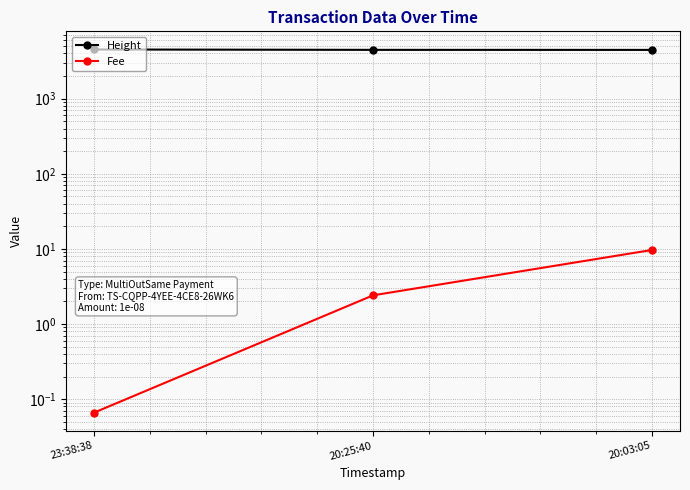

Which series changed the most between 23:38:38 and 20:25:40?

Height